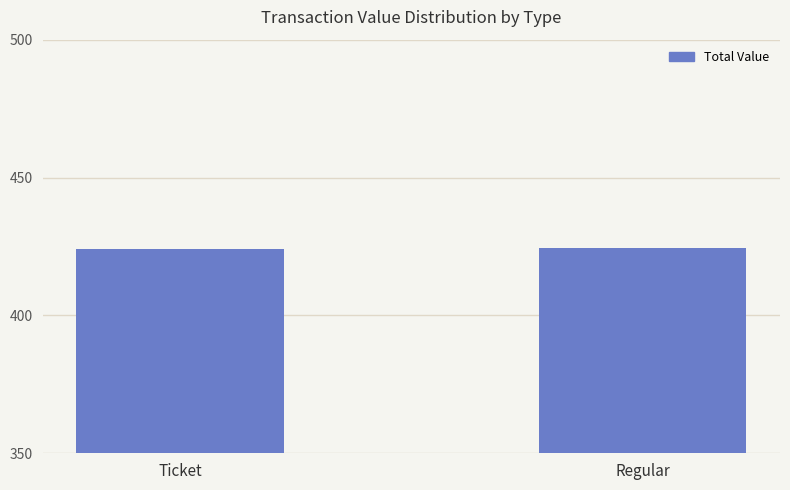

What is the greatest value displayed?

424.3